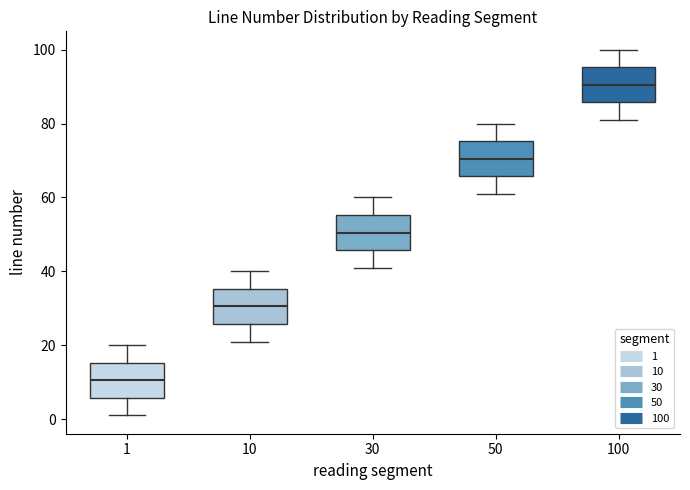

Where is the upper edge of the box at x = 30 on the y-axis? The values are not printed on the chart, so give them approximately, as read against the axis.

56